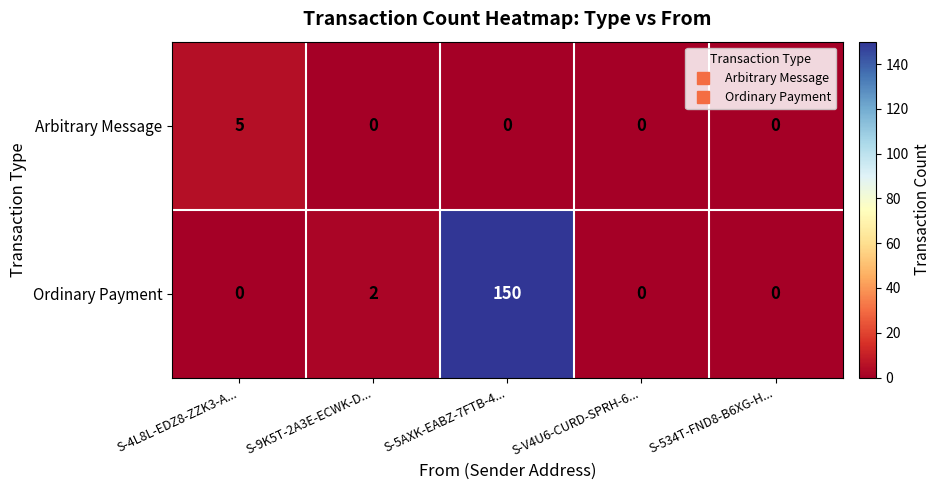

What is the maximum value shown in the chart?

150